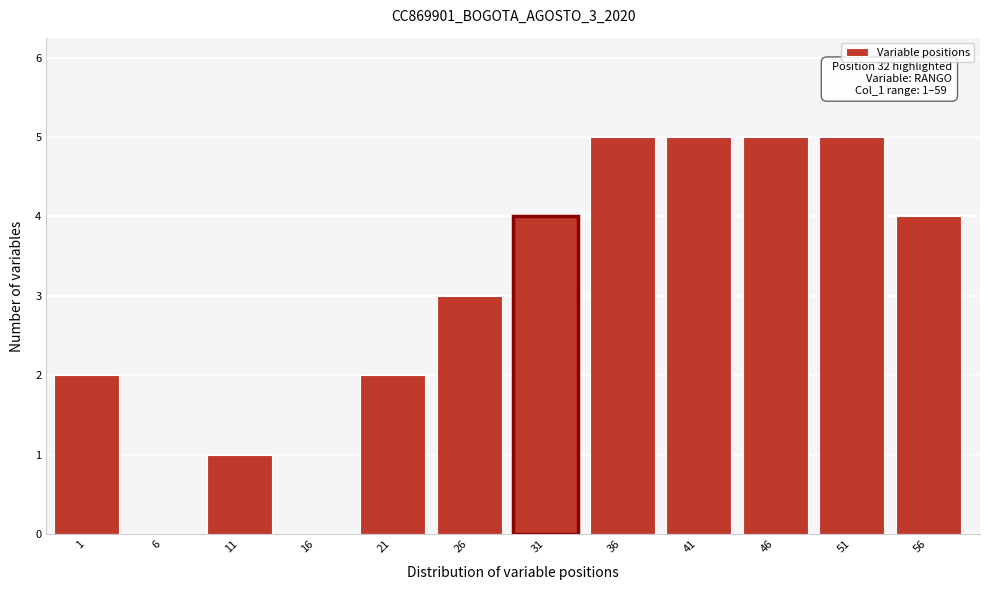

Reading left to right, extract all data points from this chart.

1=2	6=0	11=1	16=0	21=2	26=3	31=4	36=5	41=5	46=5	51=5	56=4